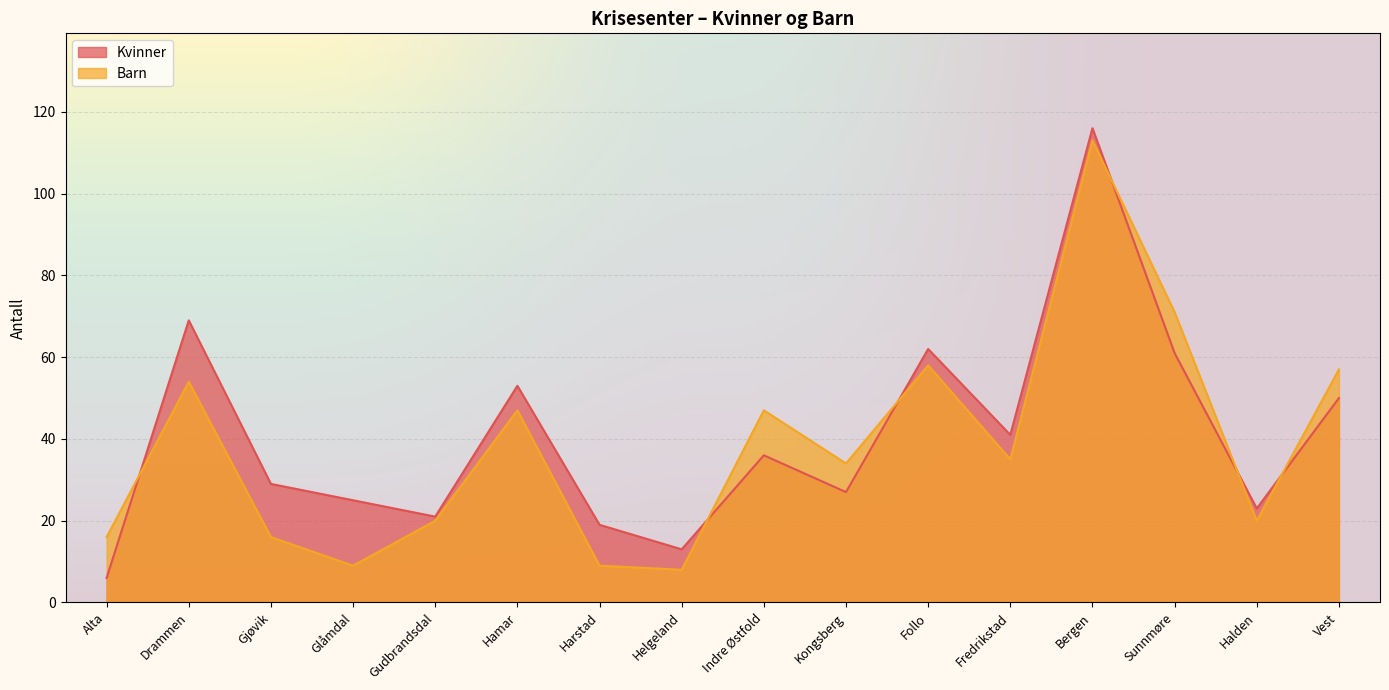

Rank the categories by Kvinner value from highest to lowest.

Bergen, Drammen, Follo, Sunnmøre, Hamar, Vest, Fredrikstad, Indre Østfold, Gjøvik, Kongsberg, Glåmdal, Halden, Gudbrandsdal, Harstad, Helgeland, Alta